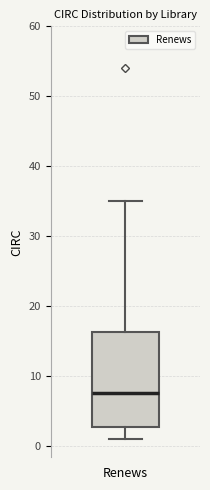

Read this box plot against the y-axis: the position of the median line, the range covered by the box, and the ends of both whiskers. The values are not printed on the chart, so give them approximately, as read against the axis.

median 8, box 3 to 16, whiskers 1 to 35